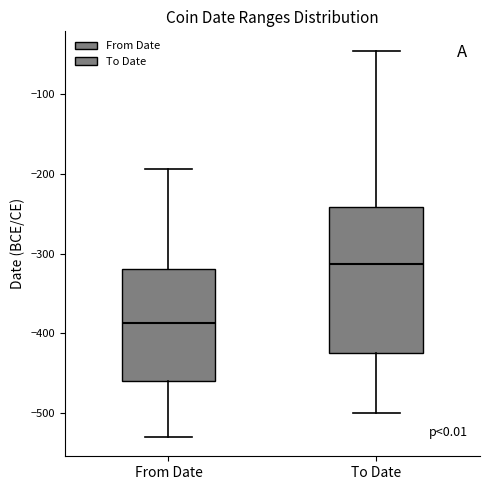

Which box's median line is the lowest?

From Date